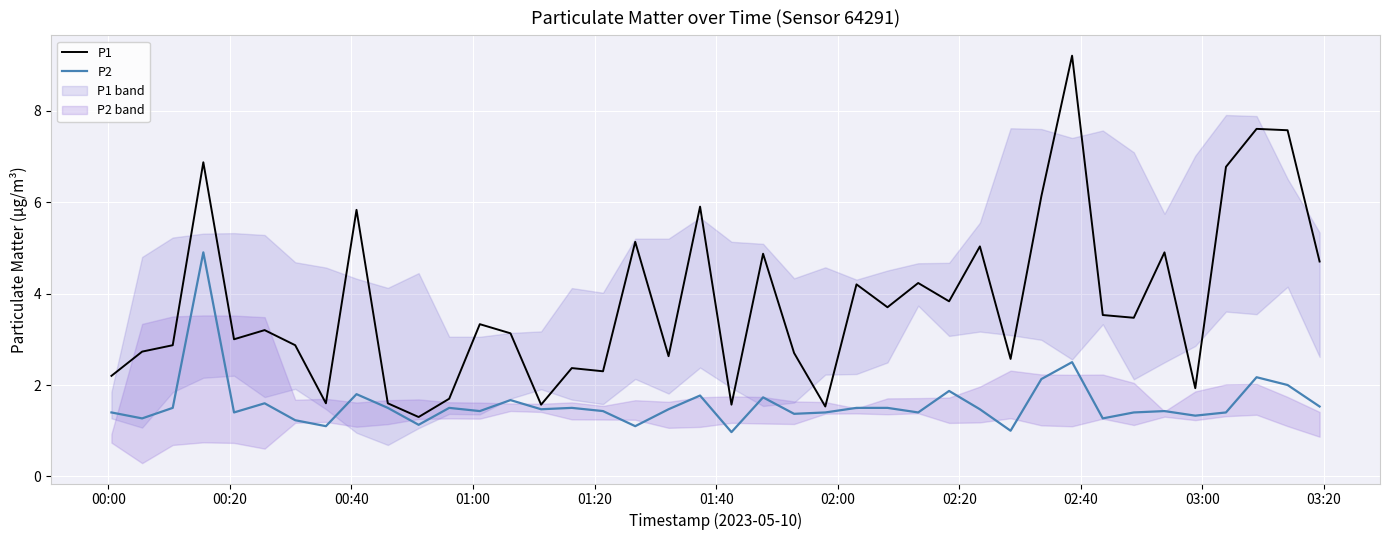

How many categories are shown in the chart?

40